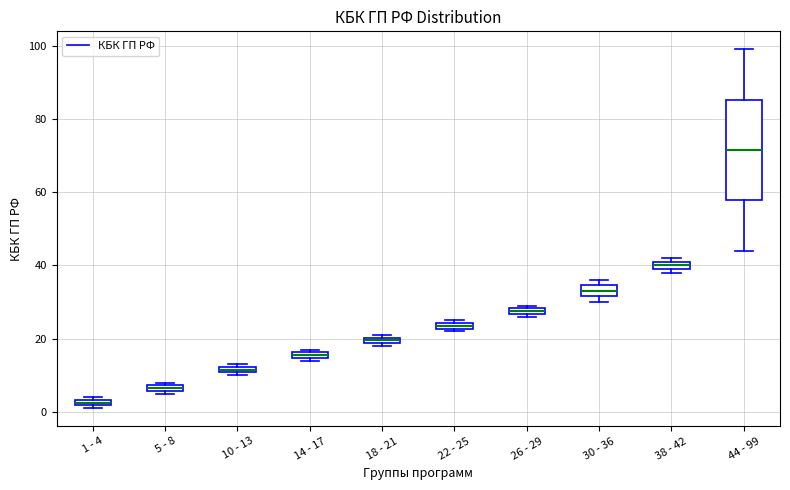

Where is the upper edge of the box for 5 - 8 on the y-axis? The values are not printed on the chart, so give them approximately, as read against the axis.

8